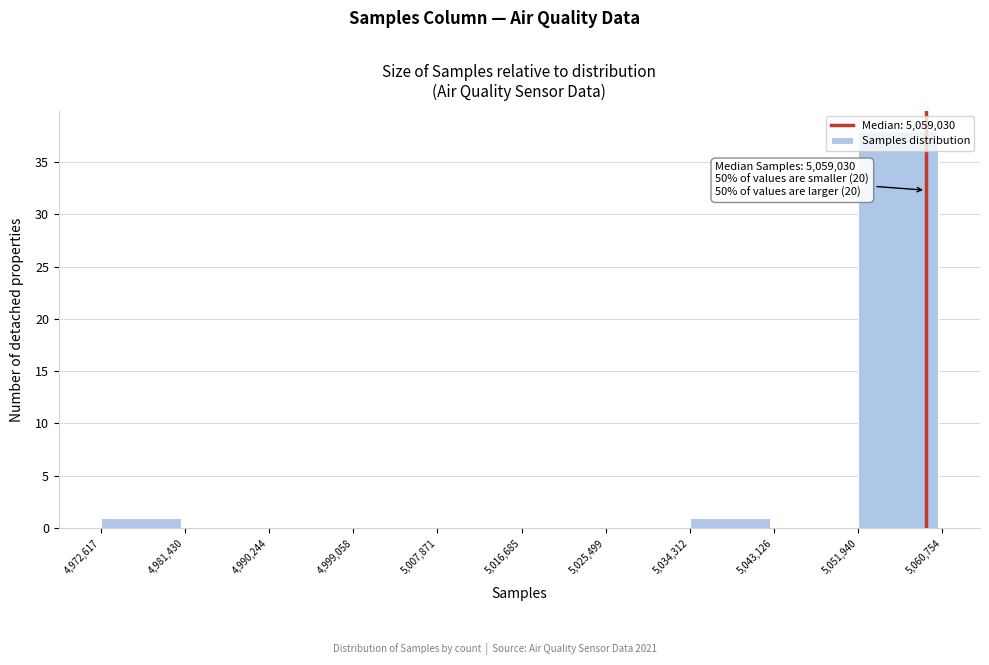

Over which range of the x-axis is the bar tallest?

5,051,940 to 5,060,754